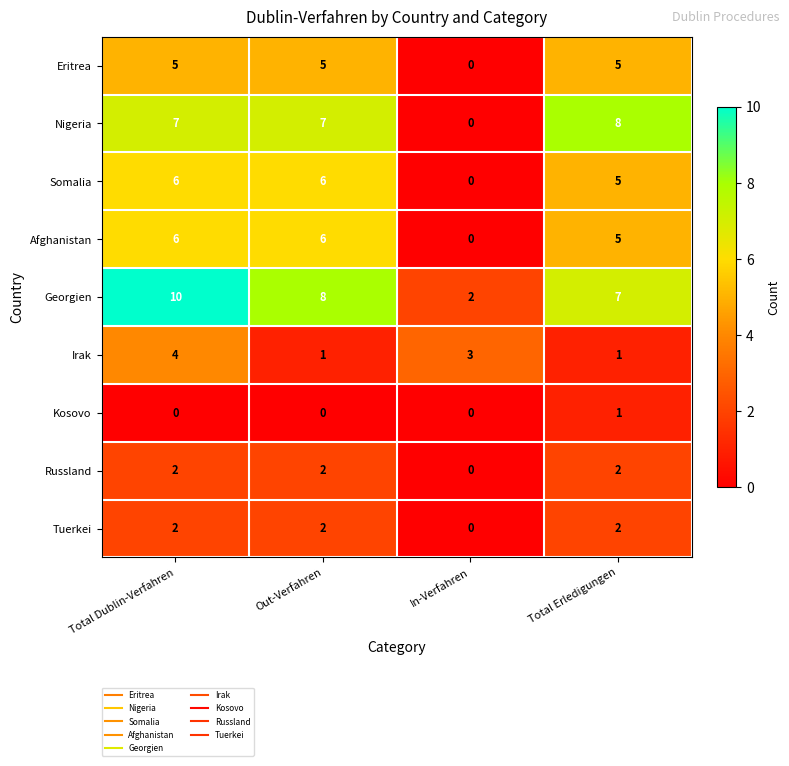

Where is Georgien nearest to the value 6?

Total Erledigungen